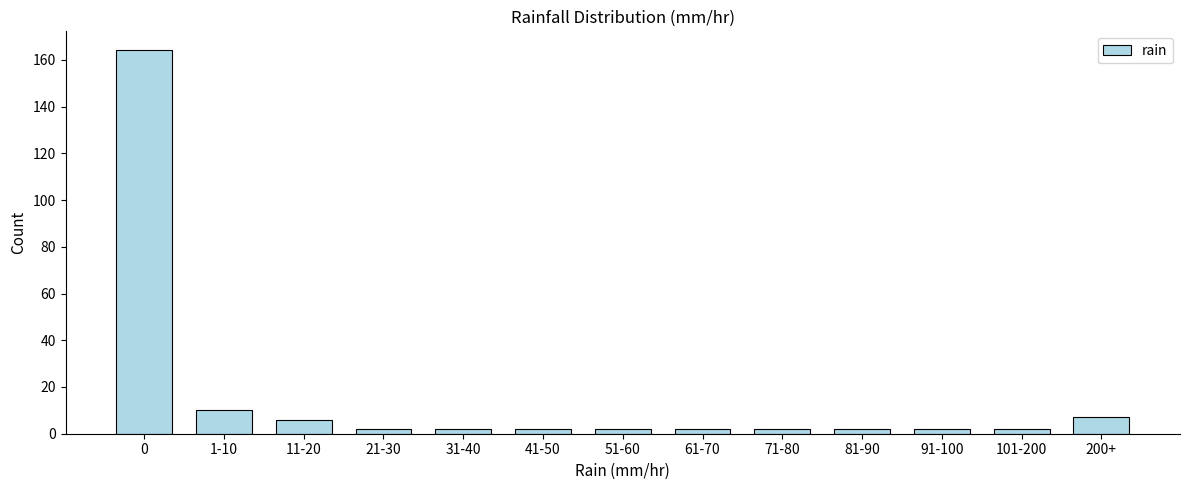

Reading left to right, what are all the values shown in this chart?

0=164	1-10=10	11-20=6	21-30=2	31-40=2	41-50=2	51-60=2	61-70=2	71-80=2	81-90=2	91-100=2	101-200=2	200+=7